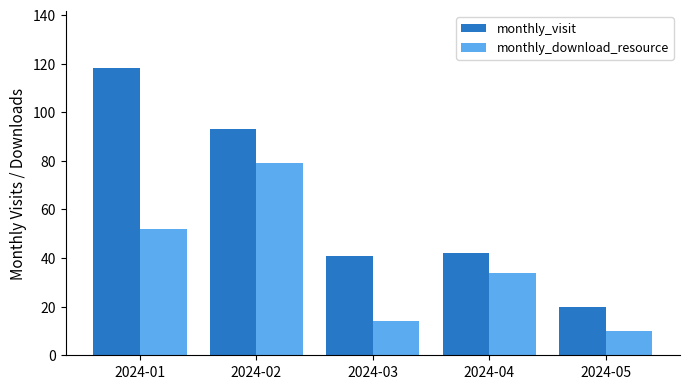

Between 2024-02 and 2024-03, which series saw the biggest shift?

monthly_download_resource